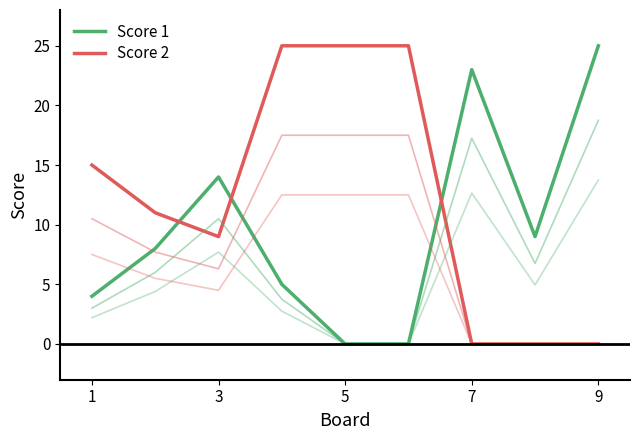

How many lines are shown in the chart?

2